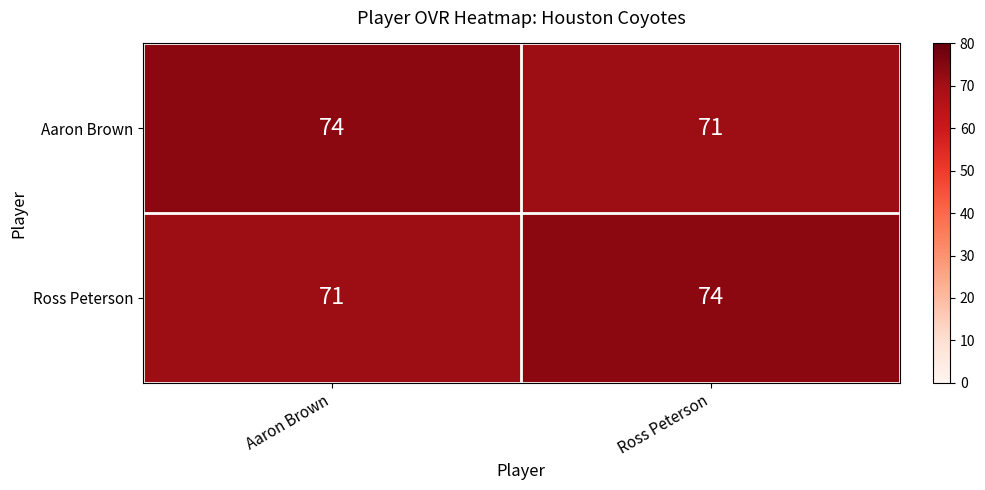

What is the smallest value displayed?

71